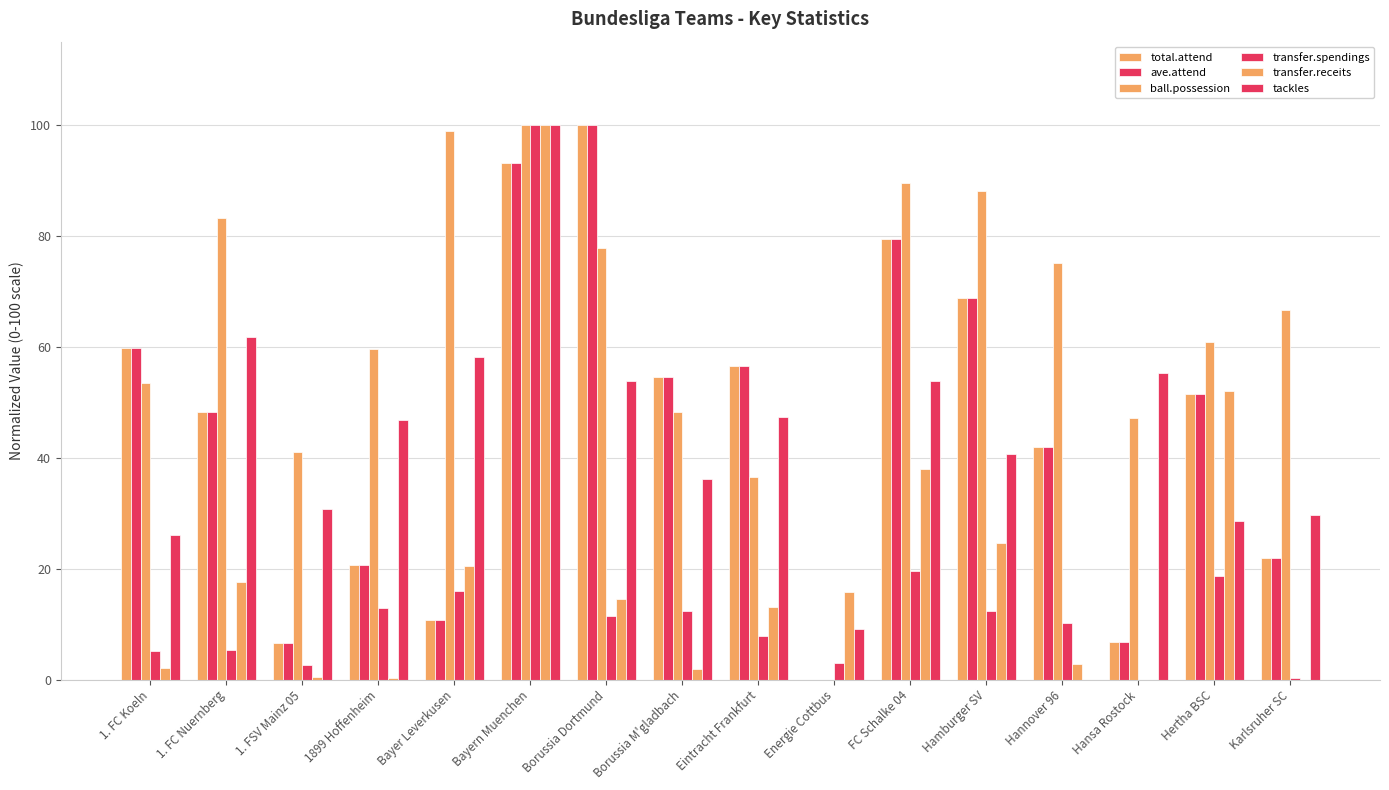

Where is tackles nearest to the value 50?

Eintracht Frankfurt